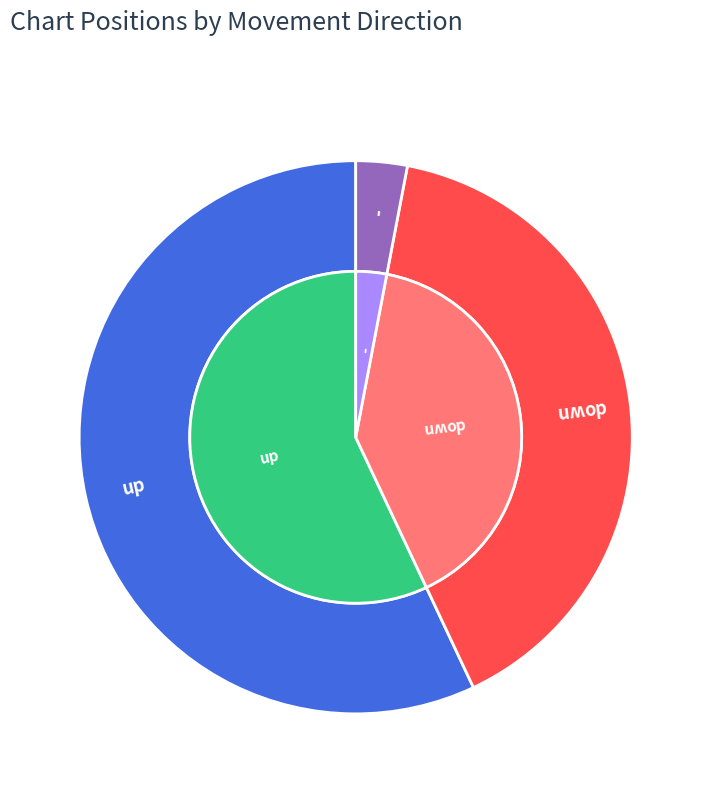

Combined, what portion of the pie is up and down?

97.0%